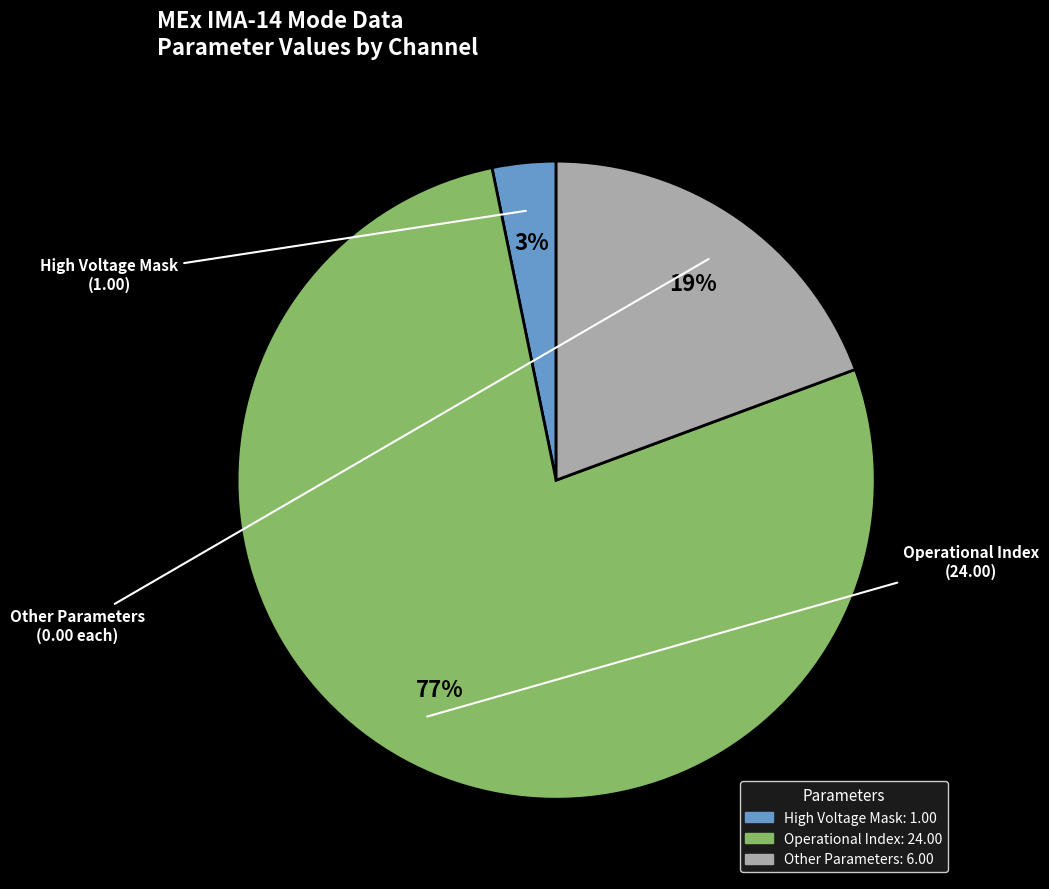

Is there a majority slice in this chart?

Yes